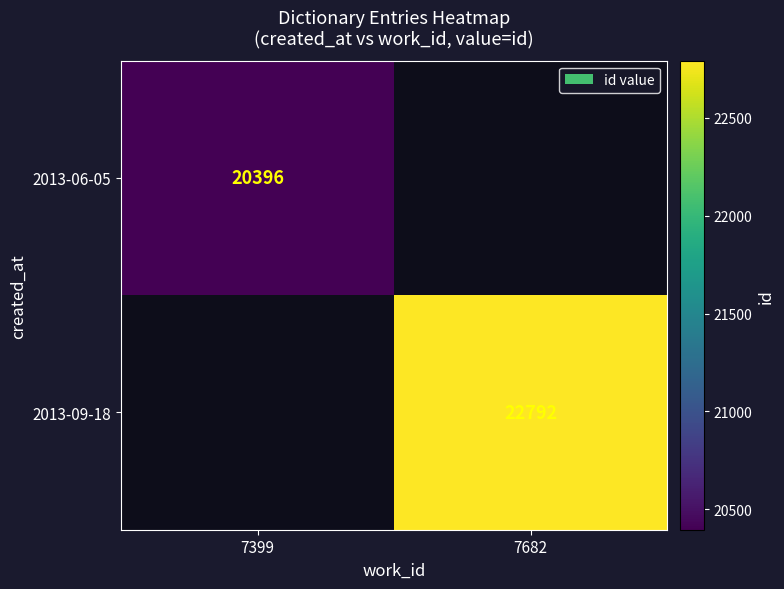

Is it true that 2013-09-18 equals 22792 at 7682?

True